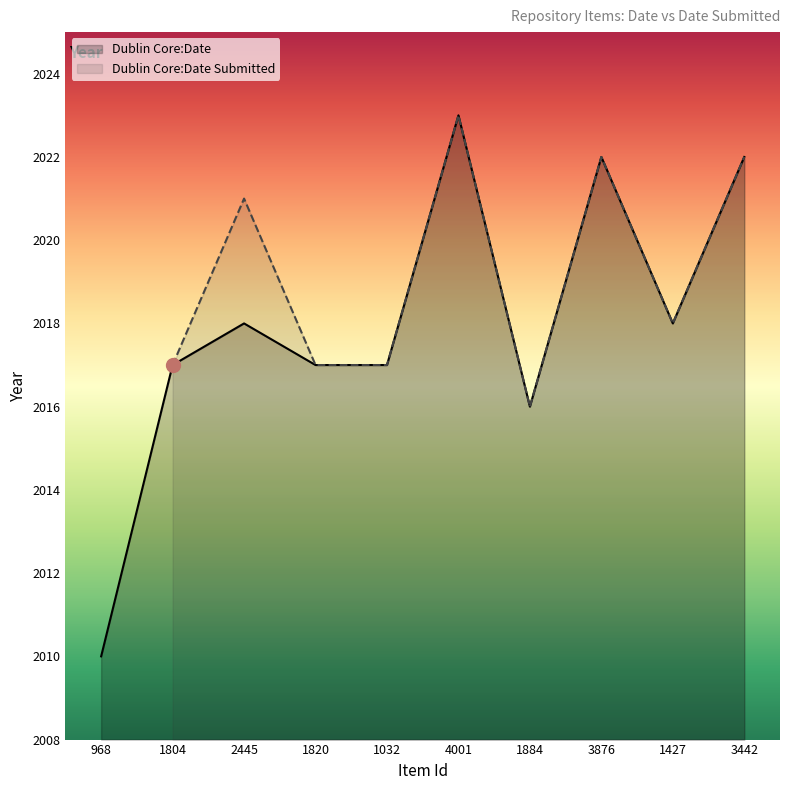

What is the average value?

2018